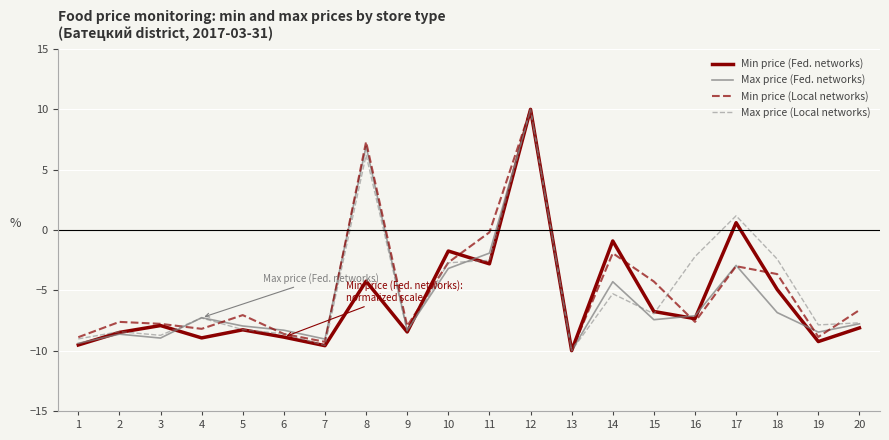

True or false: Min price (Local networks) has more than 2 interior local peaks.

True